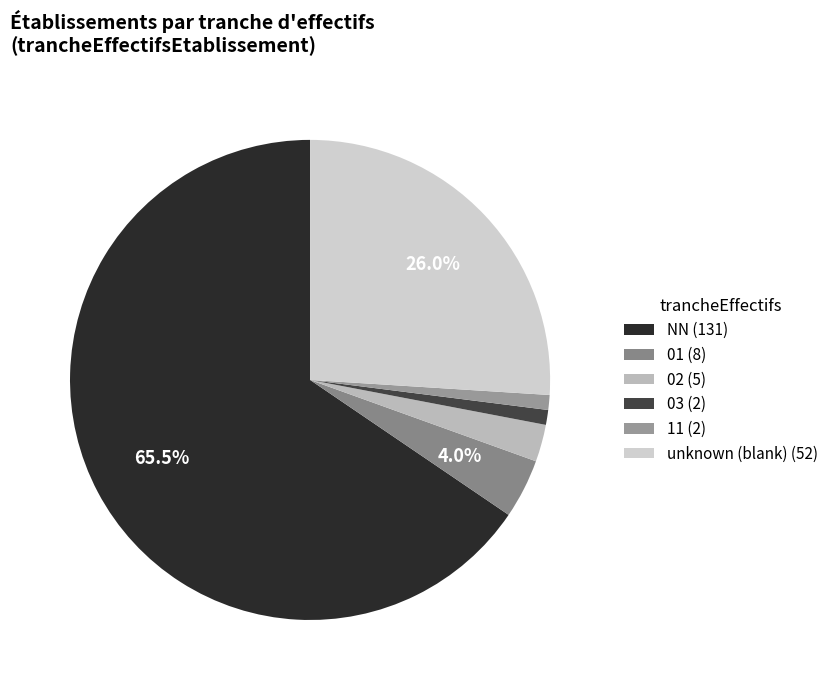

Does any single category account for the majority?

Yes